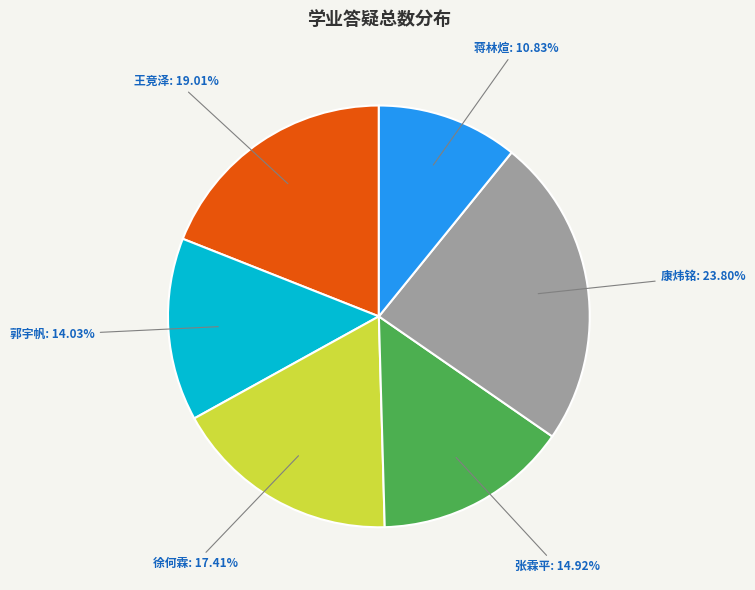

Is there any slice that represents more than half of the pie?

No